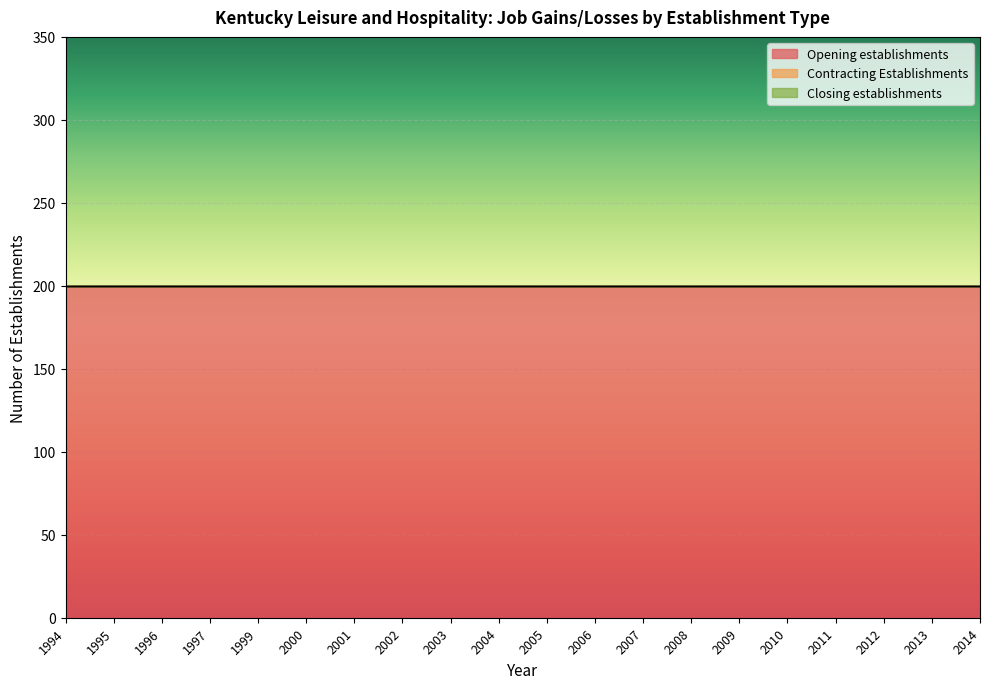

Reading left to right, extract all data points from this chart.

Opening establishments: 200	200	200	200	200	200	200	200	200	200	200	200	200	200	200	200	200	200	200	200
Contracting Establishments: 0	0	0	0	0	0	0	0	0	0	0	0	0	0	0	0	0	0	0	0
Closing establishments: 0	0	0	0	0	0	0	0	0	0	0	0	0	0	0	0	0	0	0	0